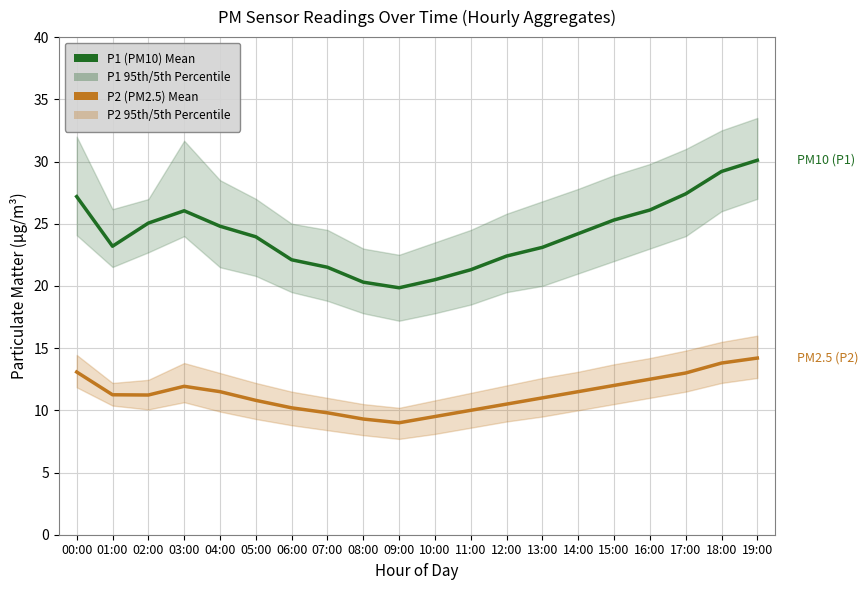

What is the smallest value displayed?

9.0